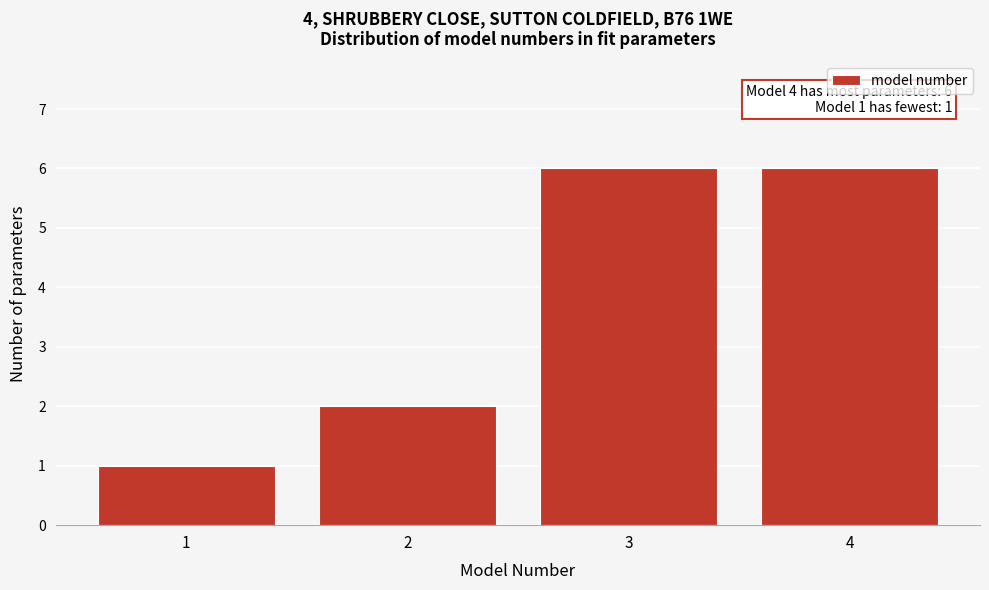

Reading left to right, what are all the values shown in this chart?

1	2	6	6